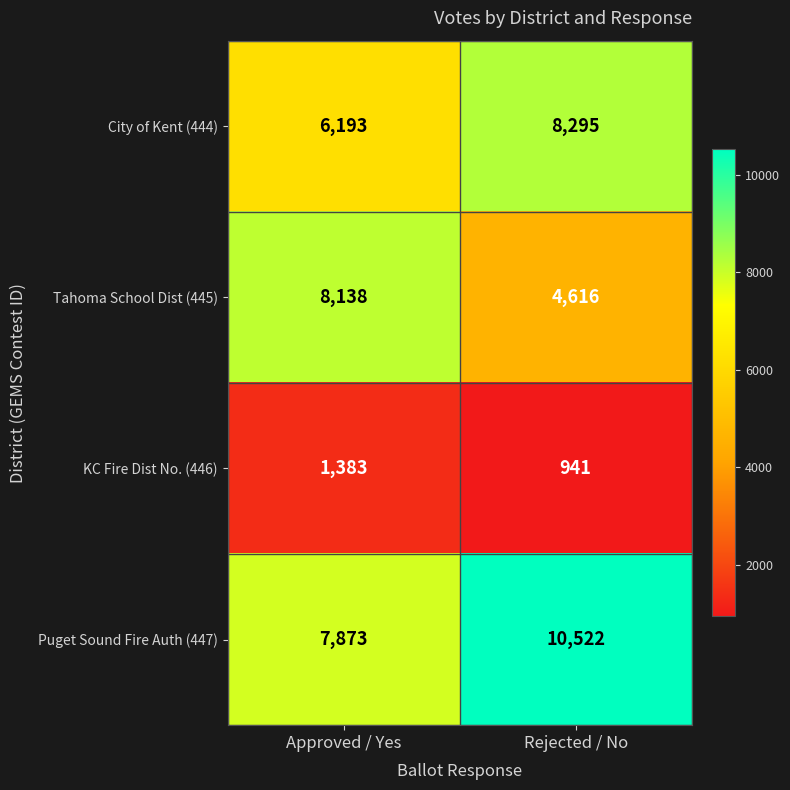

What is the sum of all KC Fire Dist No. (446) values?

2324